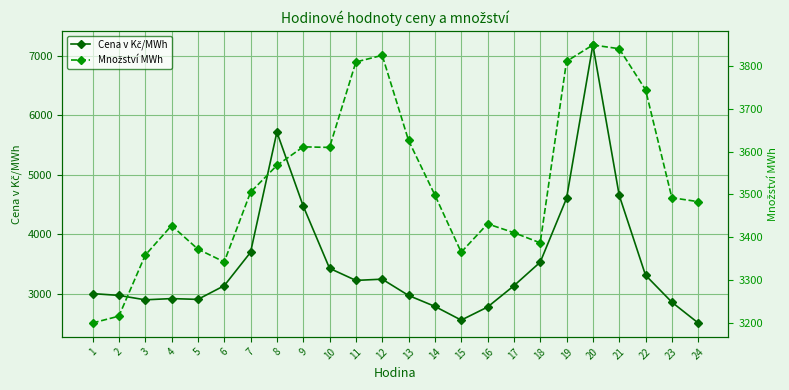

Count the number of data series in this chart.

2